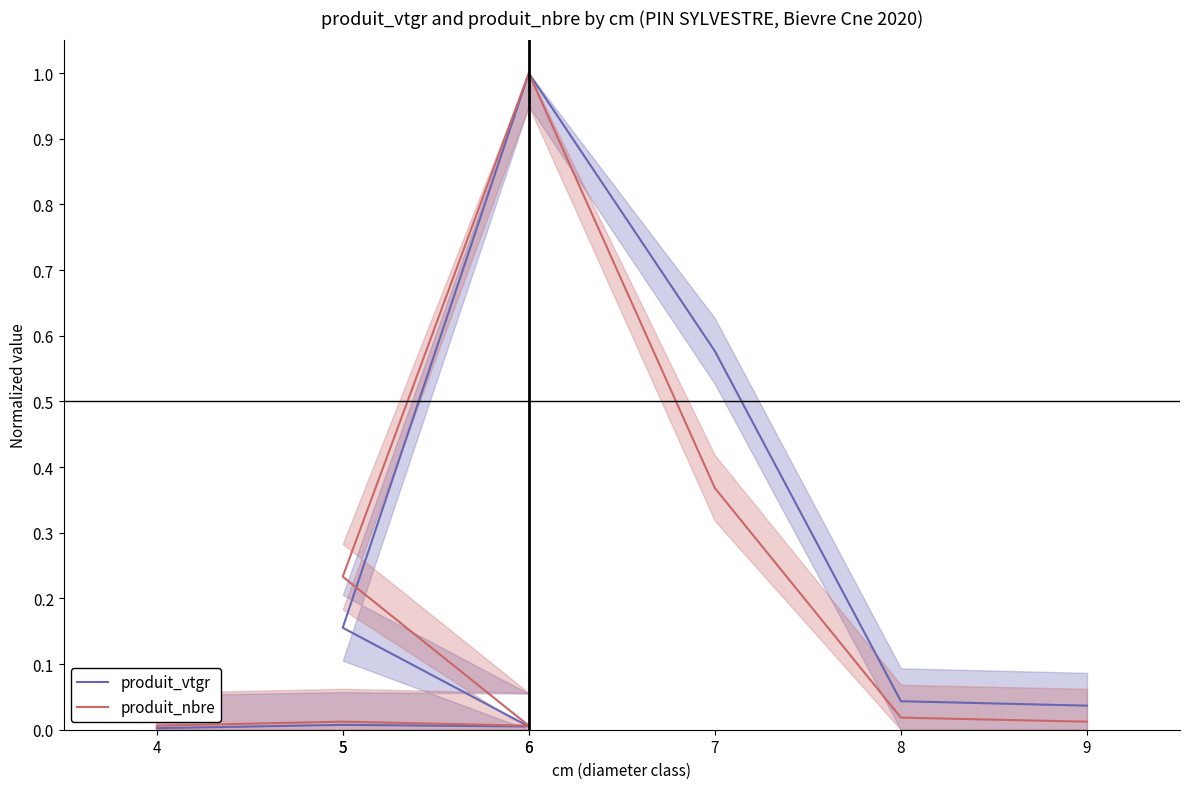

What is the label of the 5th point from the right?

5